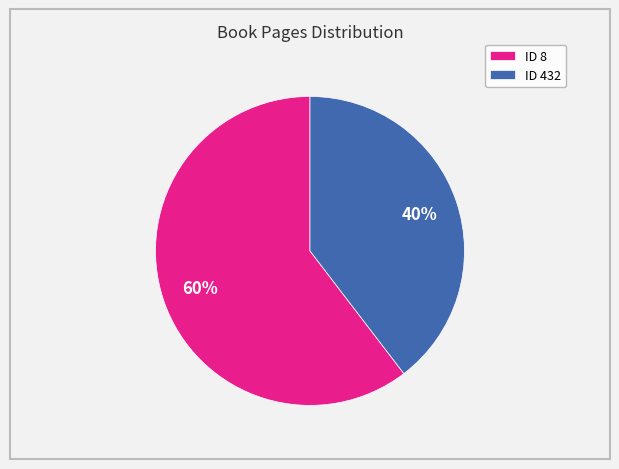

To the nearest percent, what is the average slice percentage?

50%